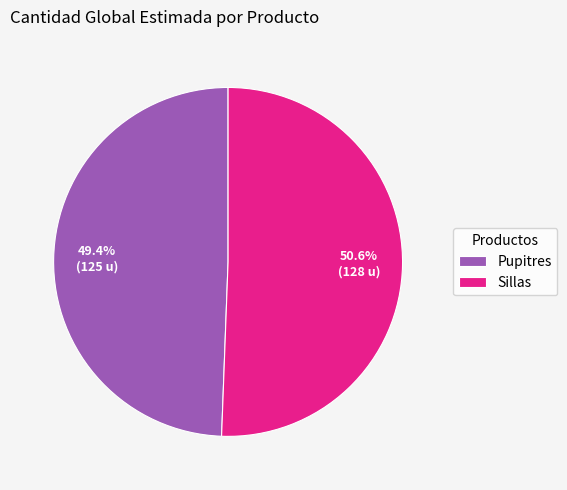

Rank the categories by value from lowest to highest.

Pupitres, Sillas